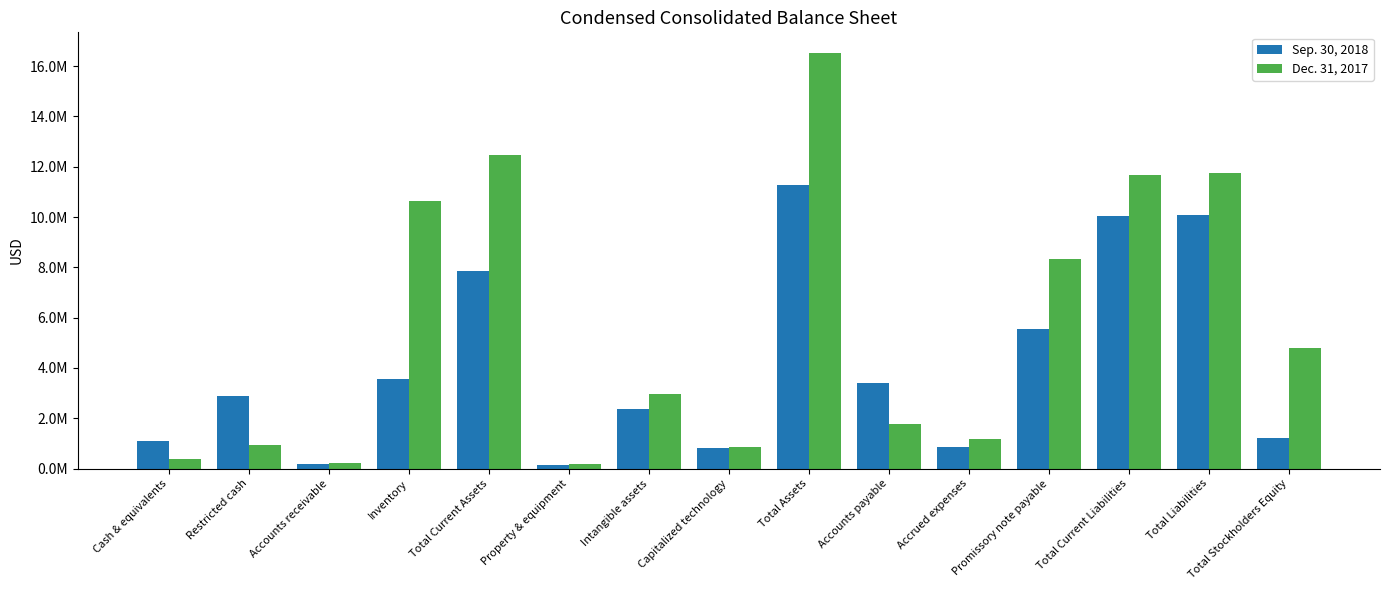

Reading right to left, extract all data points from this chart.

Sep. 30, 2018: 1204839	10071581	10037095	5565046	854759	3390026	11276420	823138	2366165	147706	7868298	3551844	198376	2875638	1104560
Dec. 31, 2017: 4784045	11733507	11687454	8325355	1165348	1787571	16517552	868449	2948294	188056	12451003	10642531	236674	942274	390810